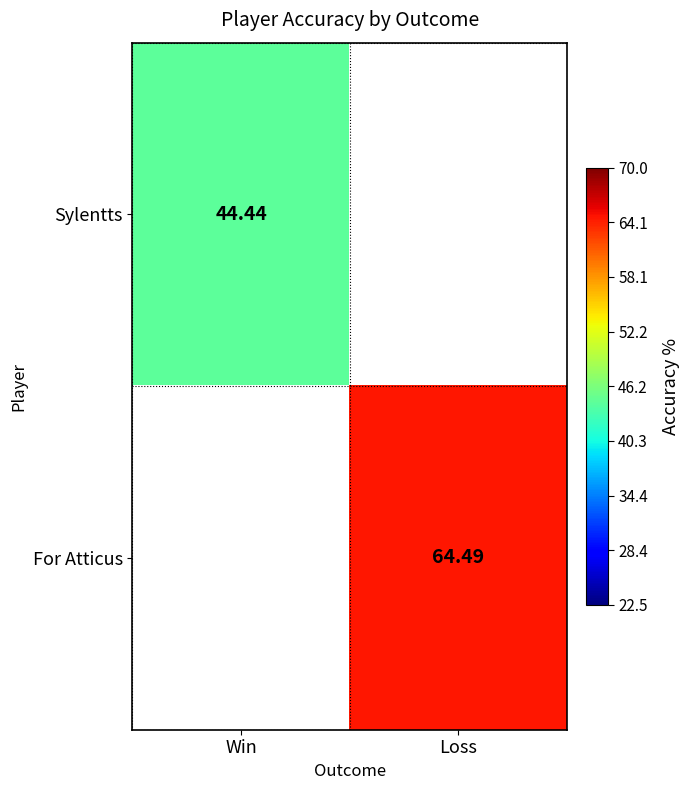

Is the value of For Atticus at Loss greater than the value of Sylentts at Win?

Yes